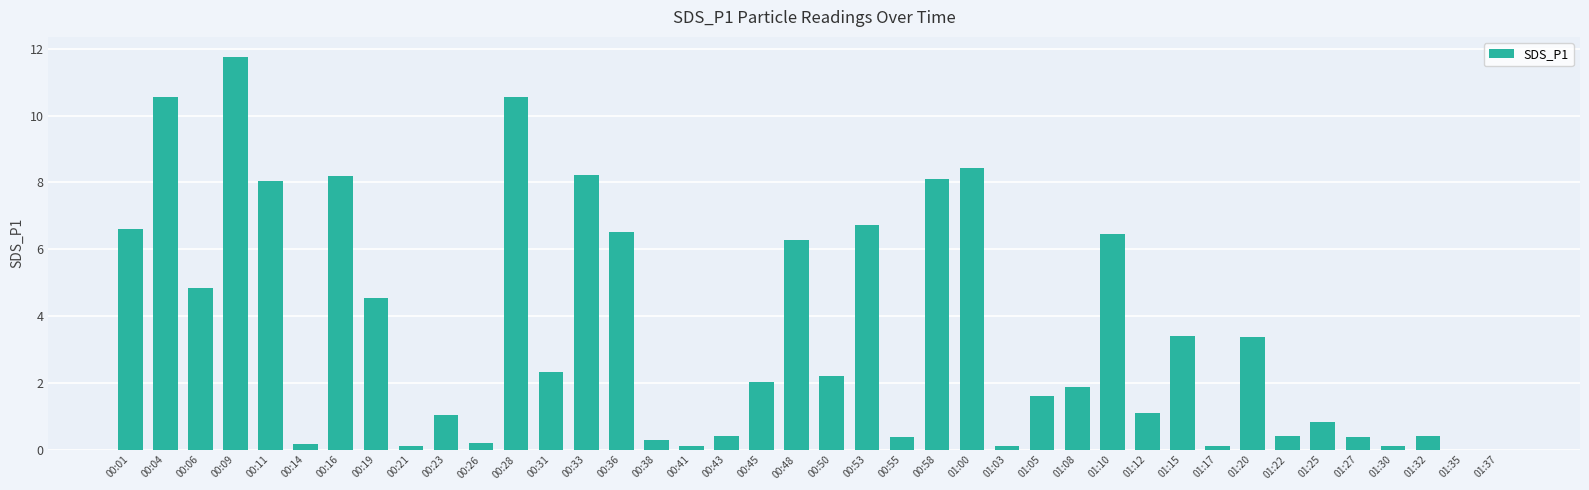

Which has a higher value, 00:28 or 00:55?

00:28